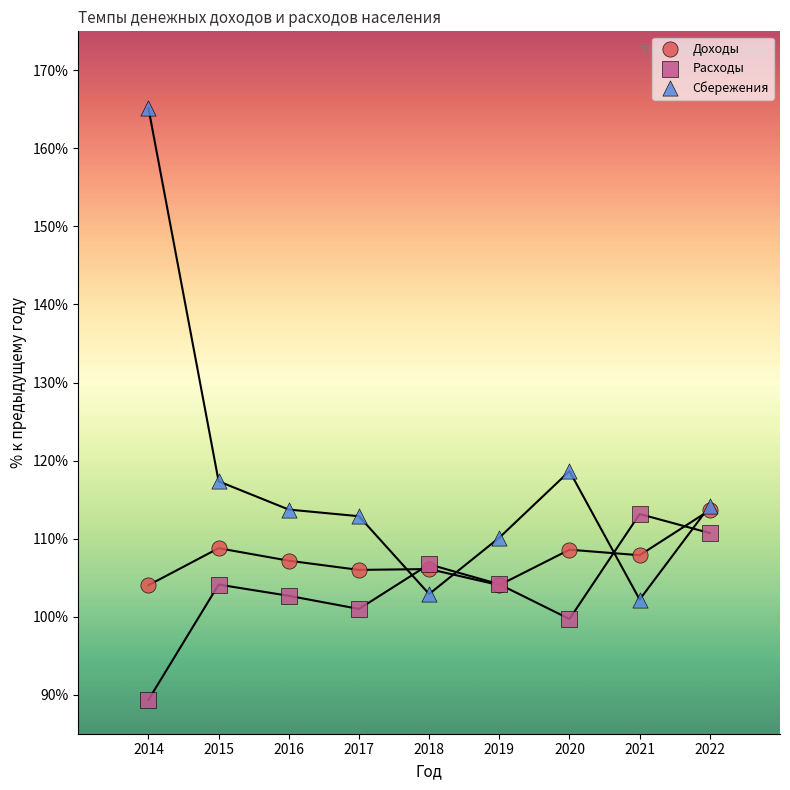

Across all series, what Y value is closest to 127?

118.7